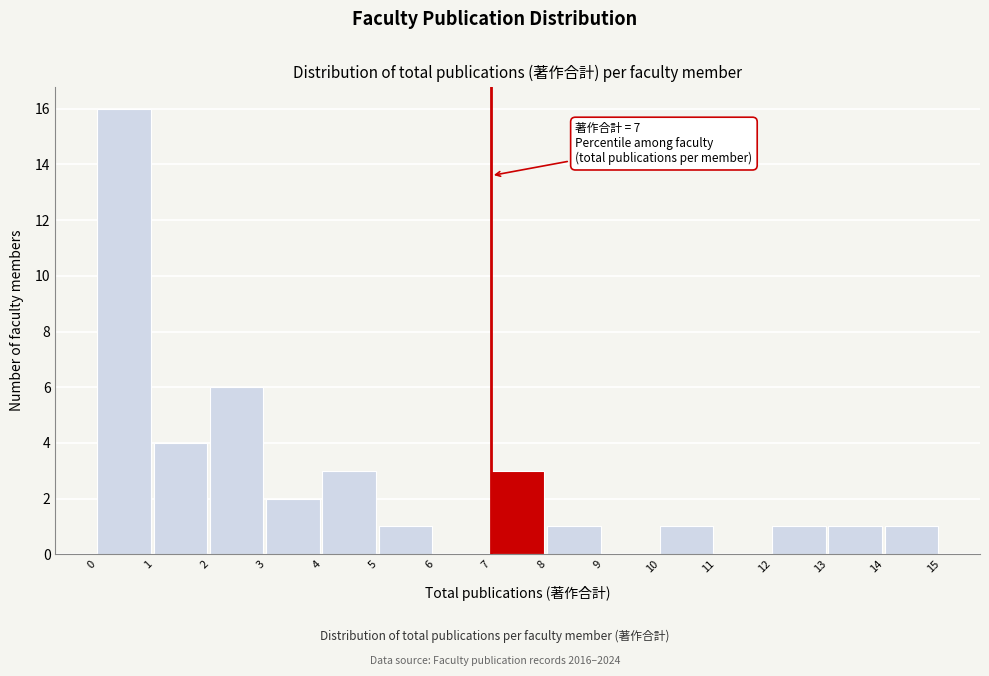

Which range on the x-axis has the tallest bar?

0 to 1